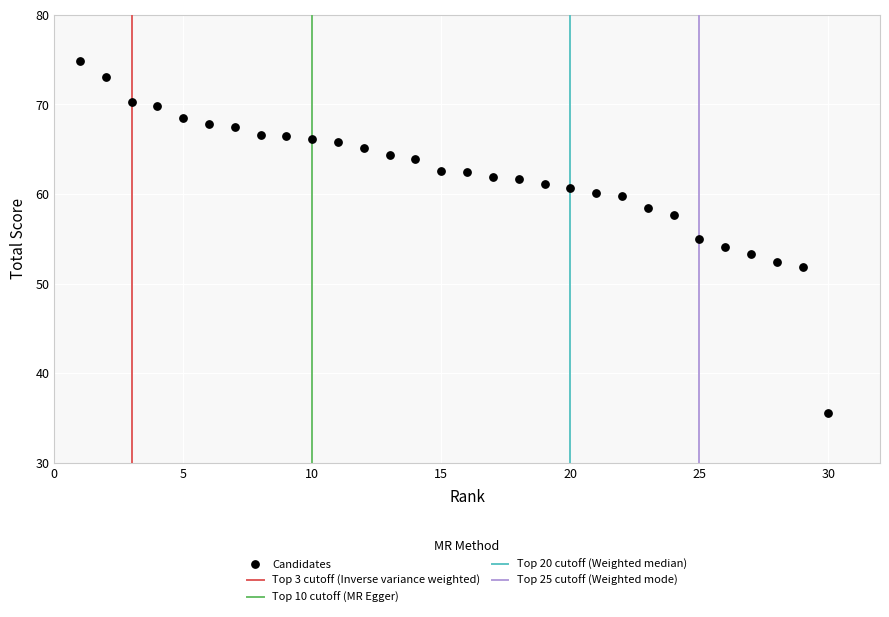

What is the range of X values (max minus min)?

29.0